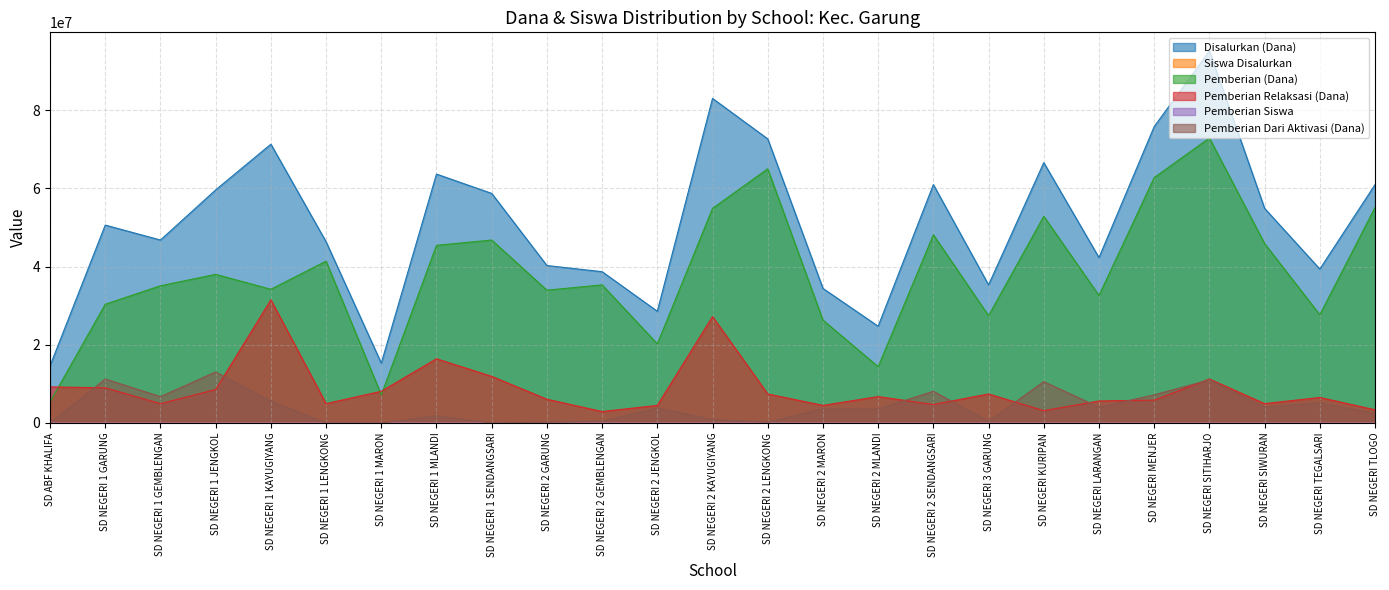

Does the chart display data point markers on the line(s)?

No